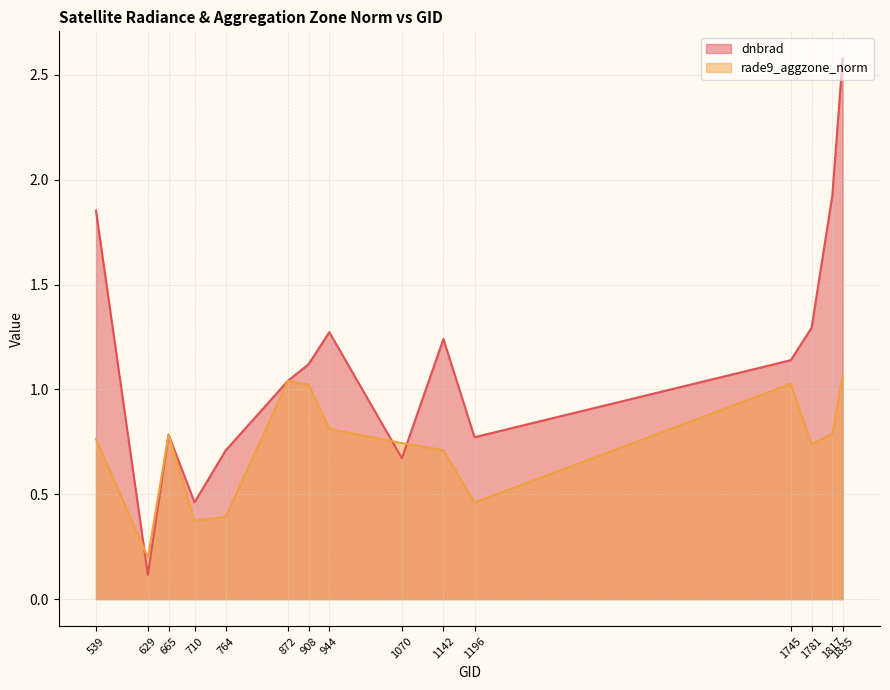

Where is the first local minimum for rade9_aggzone_norm?

629